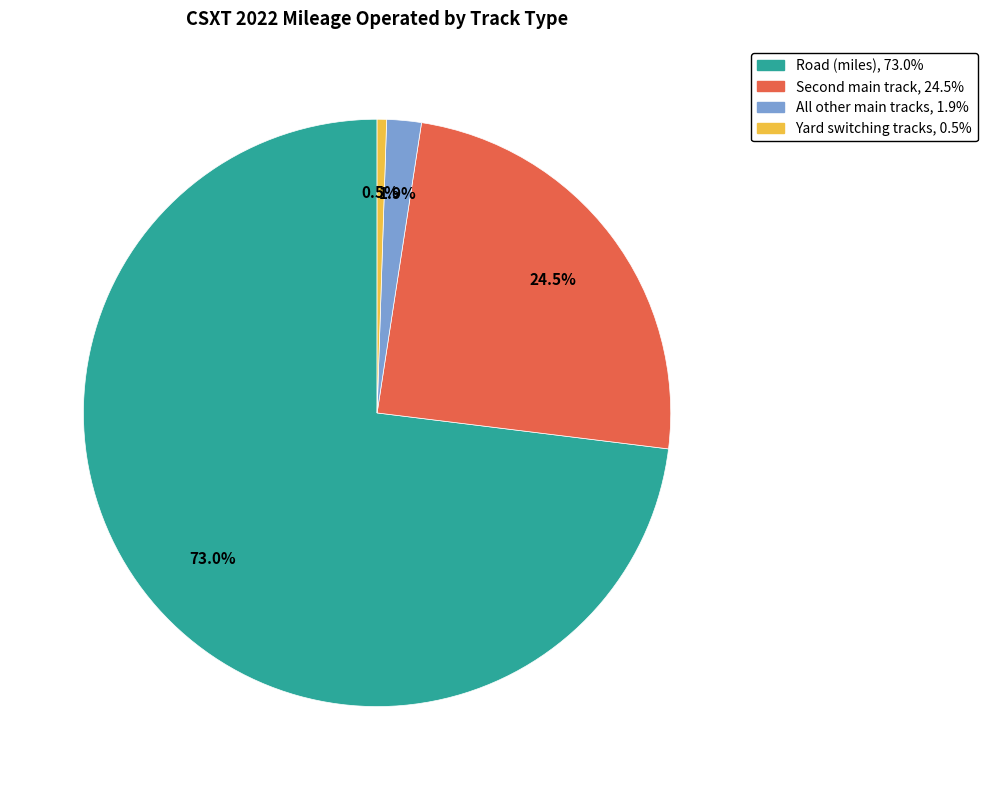

Is there a majority slice in this chart?

Yes